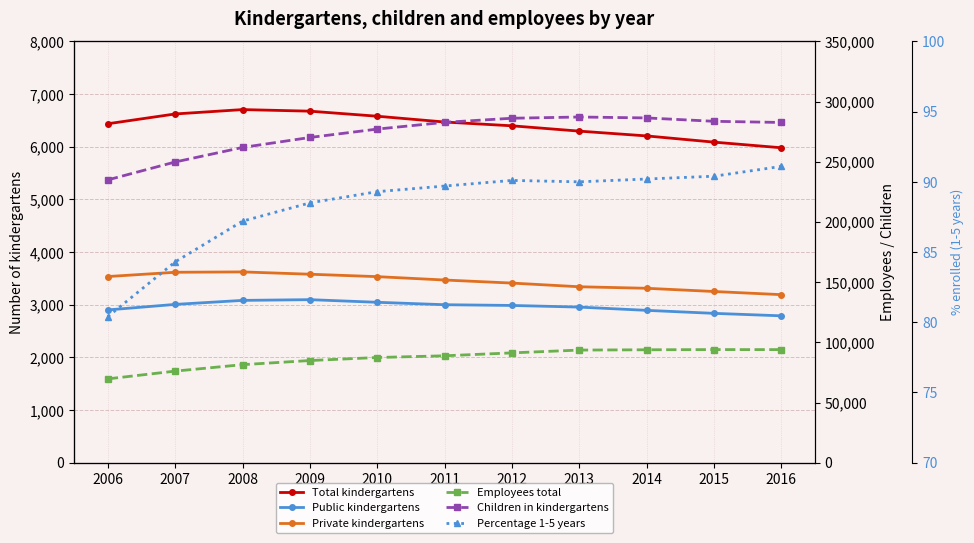

What is the average value of the Total kindergartens series?

6404.6